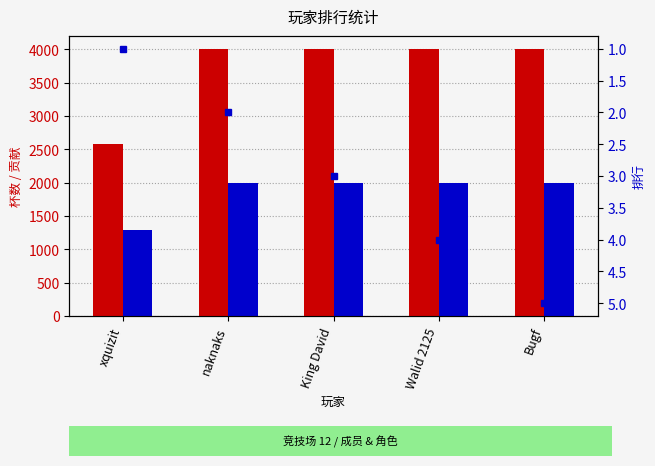

Reading right to left, what are all the values shown in this chart?

杯数: Bugf=4001	Walid 2125=4001	King David=4001	naknaks=4002	xquizit=2583
贡献: Bugf=2000	Walid 2125=2000	King David=2000	naknaks=2001	xquizit=1291
排行: Bugf=5	Walid 2125=4	King David=3	naknaks=2	xquizit=1